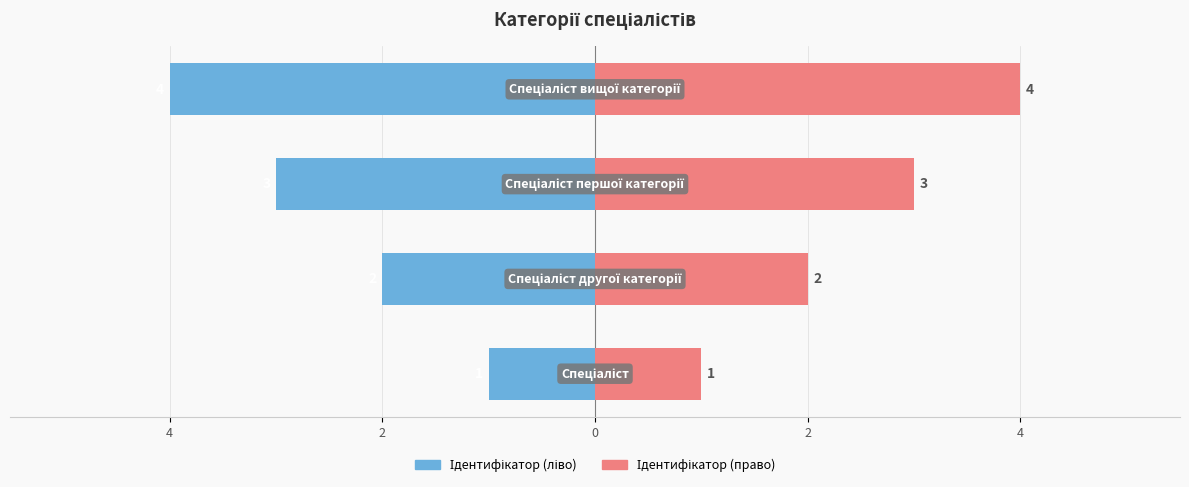

Which series has the largest total across all categories?

Ідентифікатор (право)